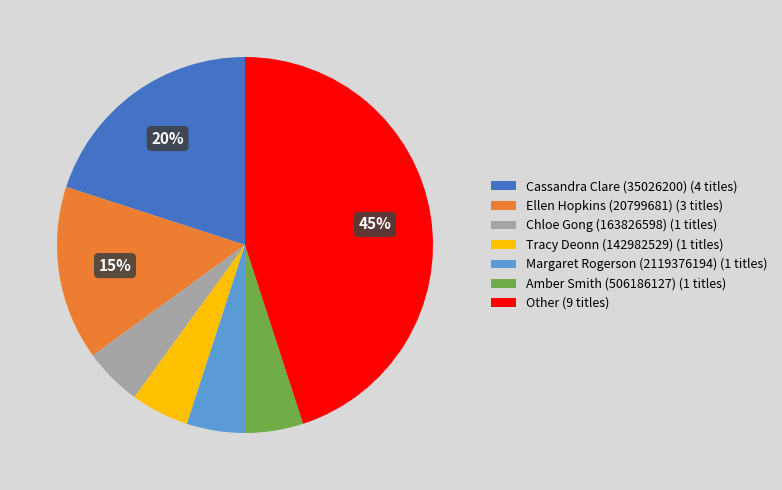

Which slice is the largest?

Other